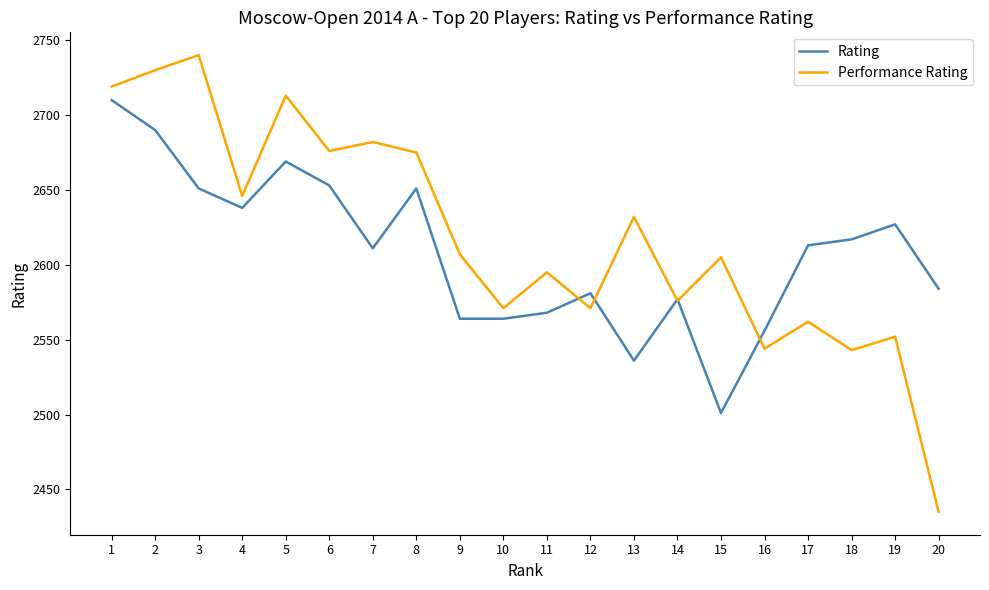

What is the minimum value for Performance Rating?

2435